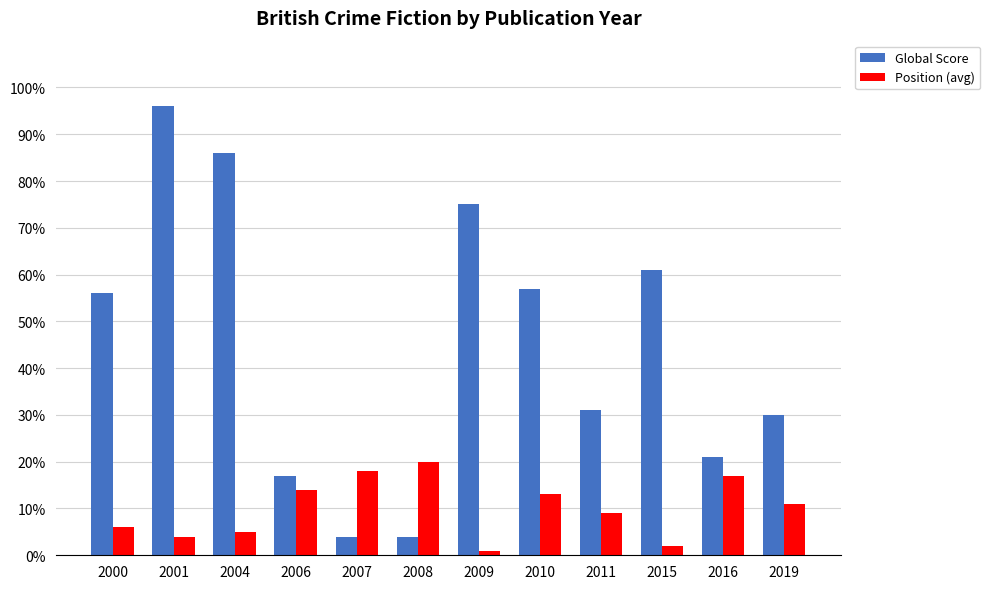

How many data points in Global Score are less than 56?

6